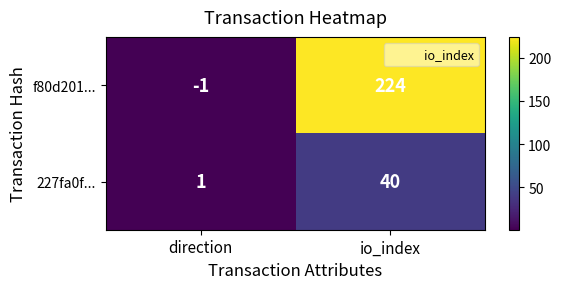

Which label corresponds to the smallest value in the chart?

direction